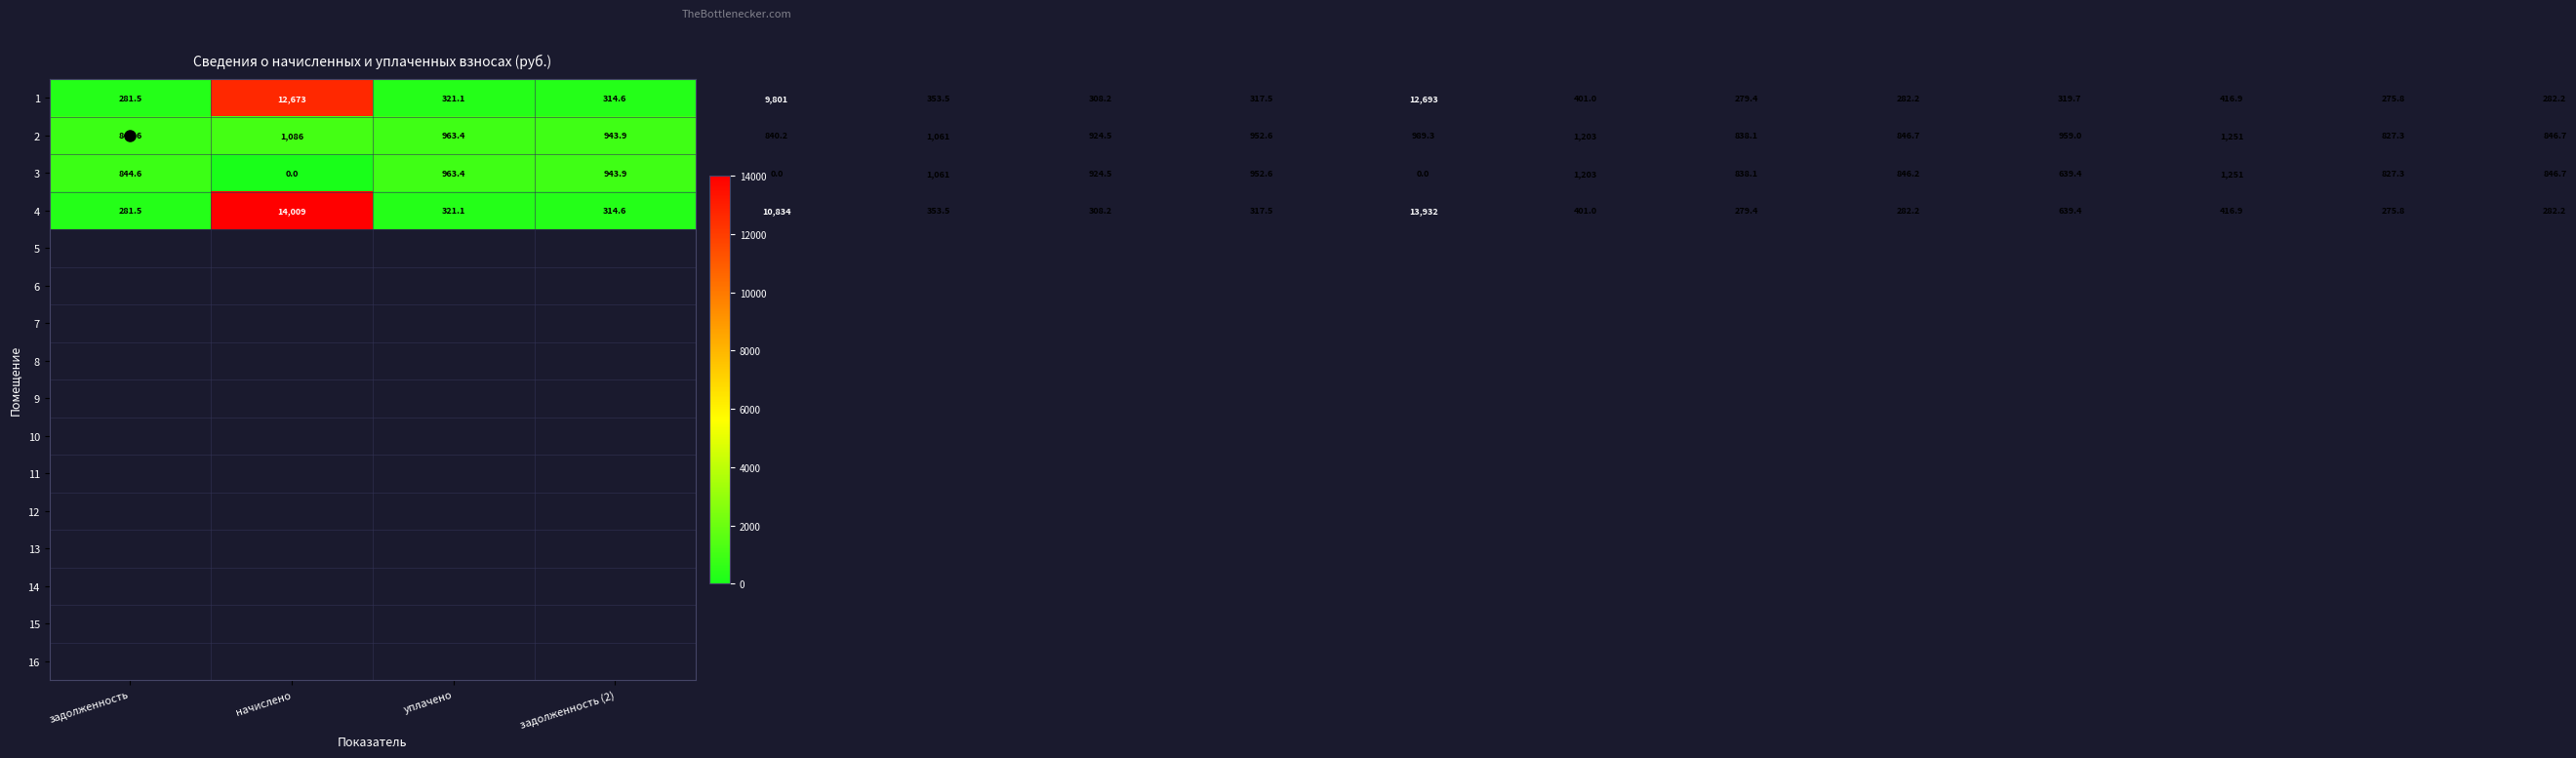

What is the difference between the maximum and minimum values in the 1 series?

12417.2